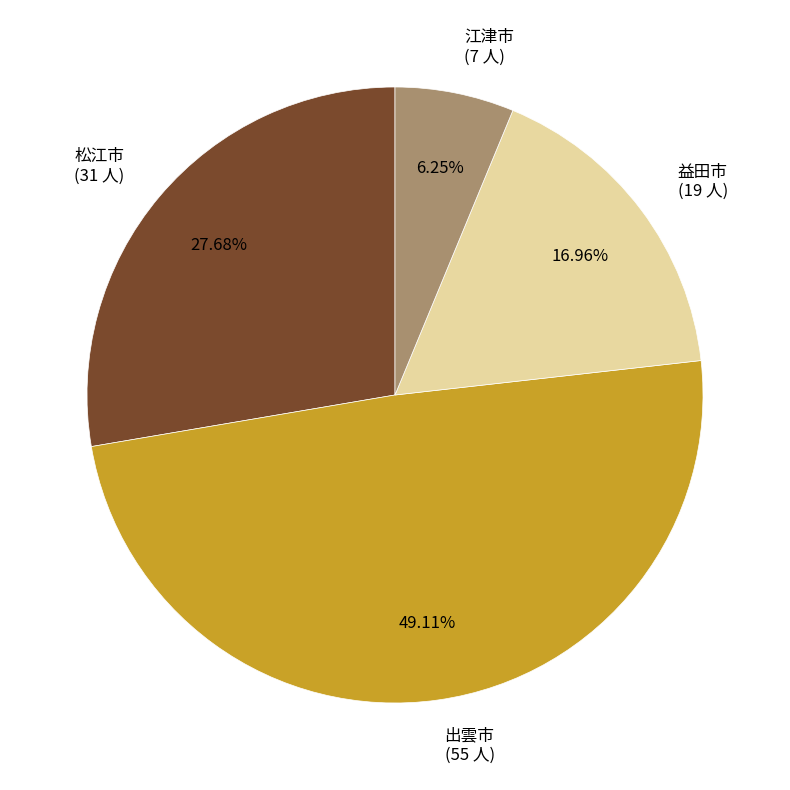

Is there any slice that represents more than half of the pie?

No